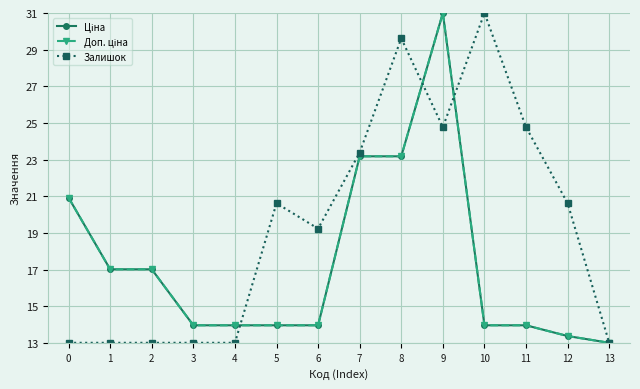

What is the sum of the Доп. ціна values at 3 and 4?

27.9